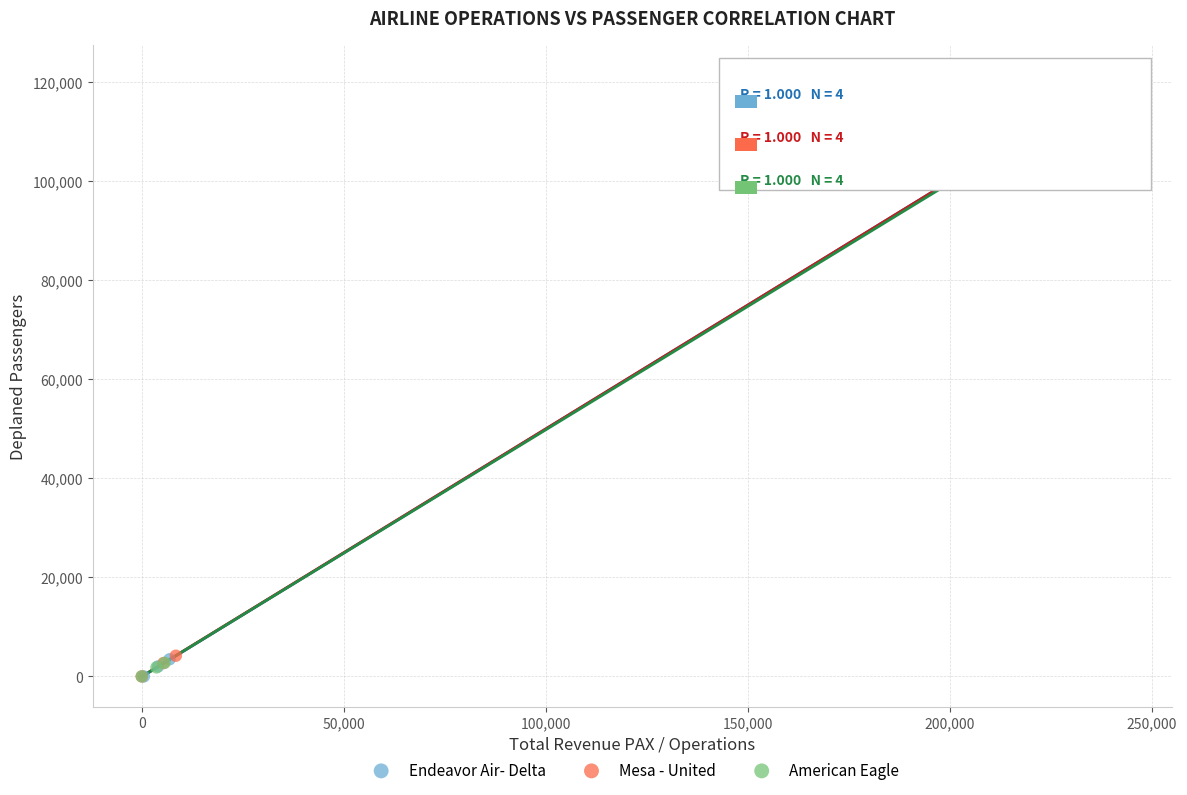

Which series has the largest Y range (max minus min)?

Mesa - United